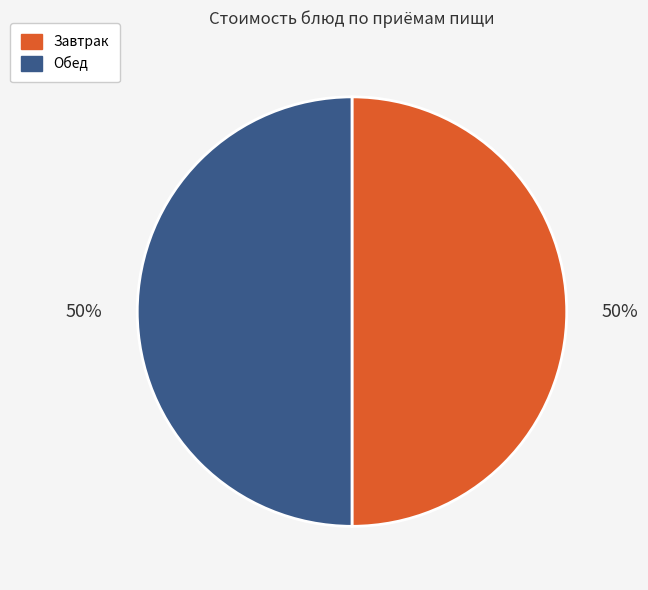

To the nearest percent, what is the average slice percentage?

50%